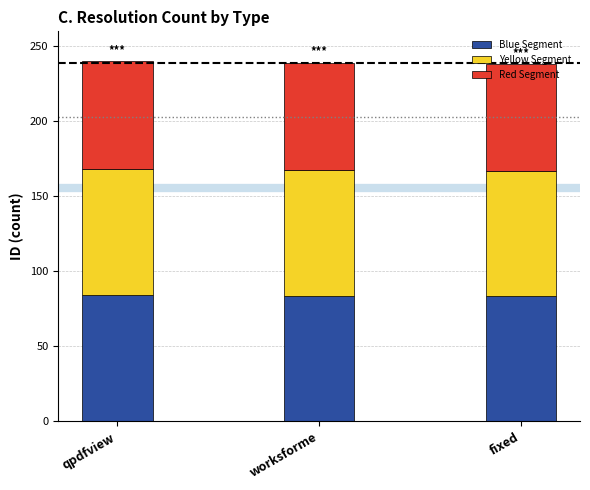

How many data points does each series have?

3